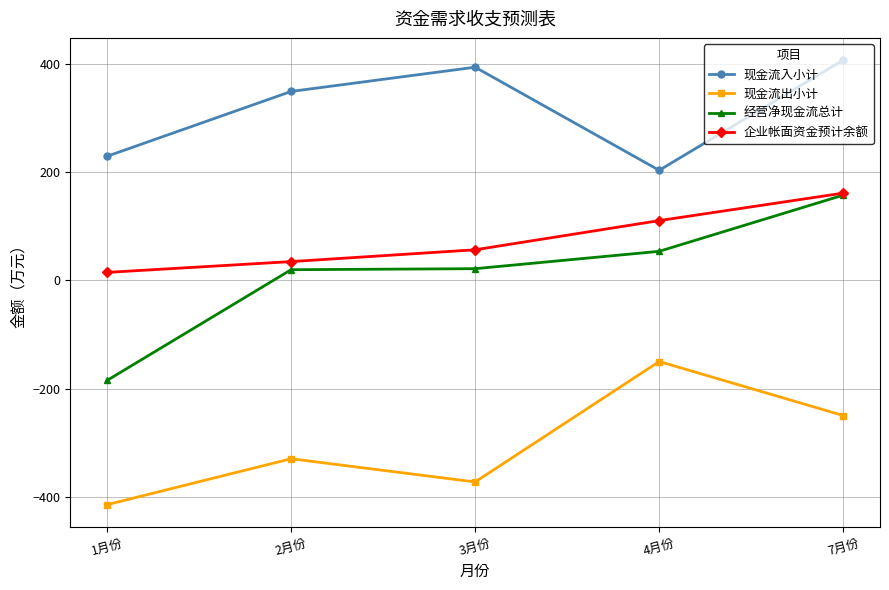

What is the minimum value shown in the chart?

-415.0